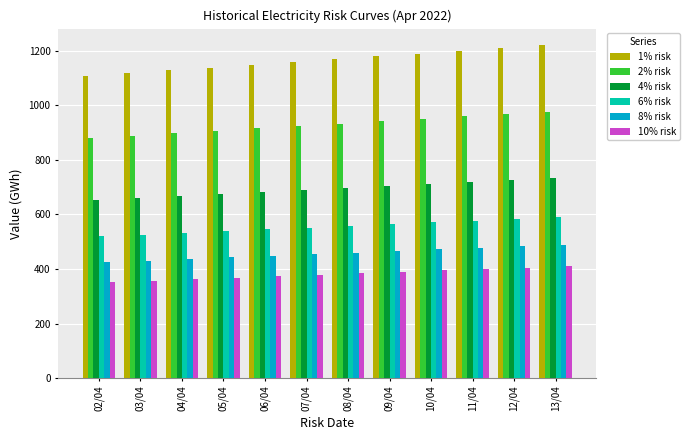

At 13/04, list the series in order from largest to smallest.

1% risk, 2% risk, 4% risk, 6% risk, 8% risk, 10% risk